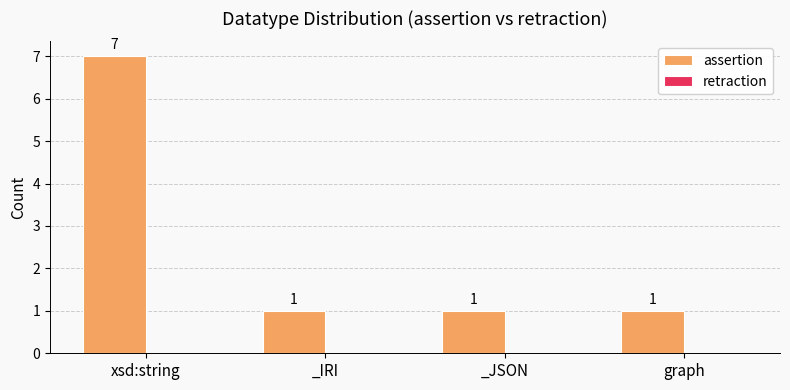

At which category does the chart reach its peak across all series?

xsd:string